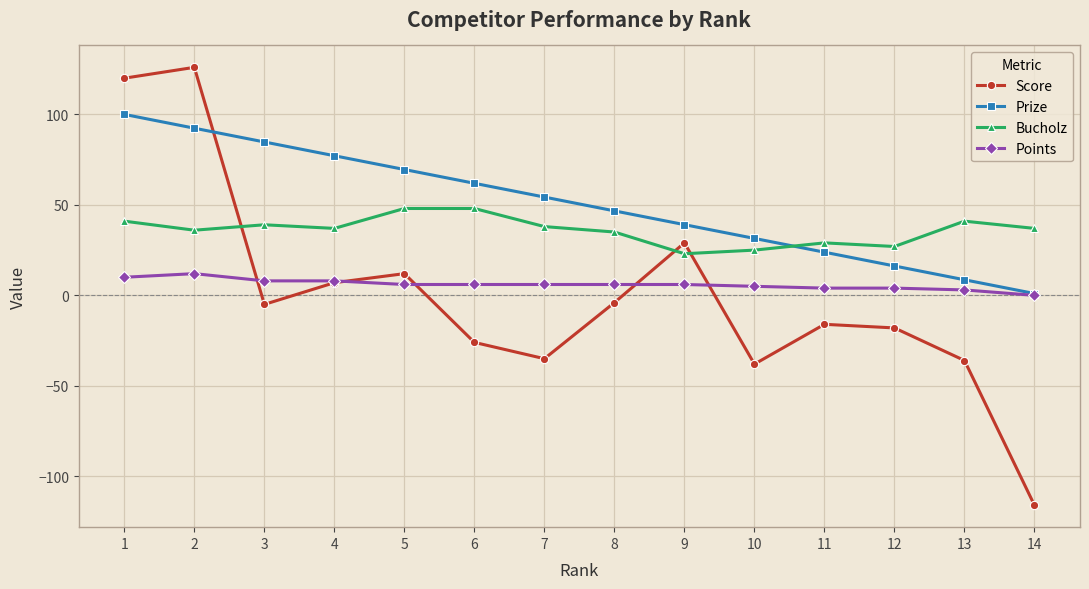

The value of Bucholz at 9 is 38.2. True or false?

False